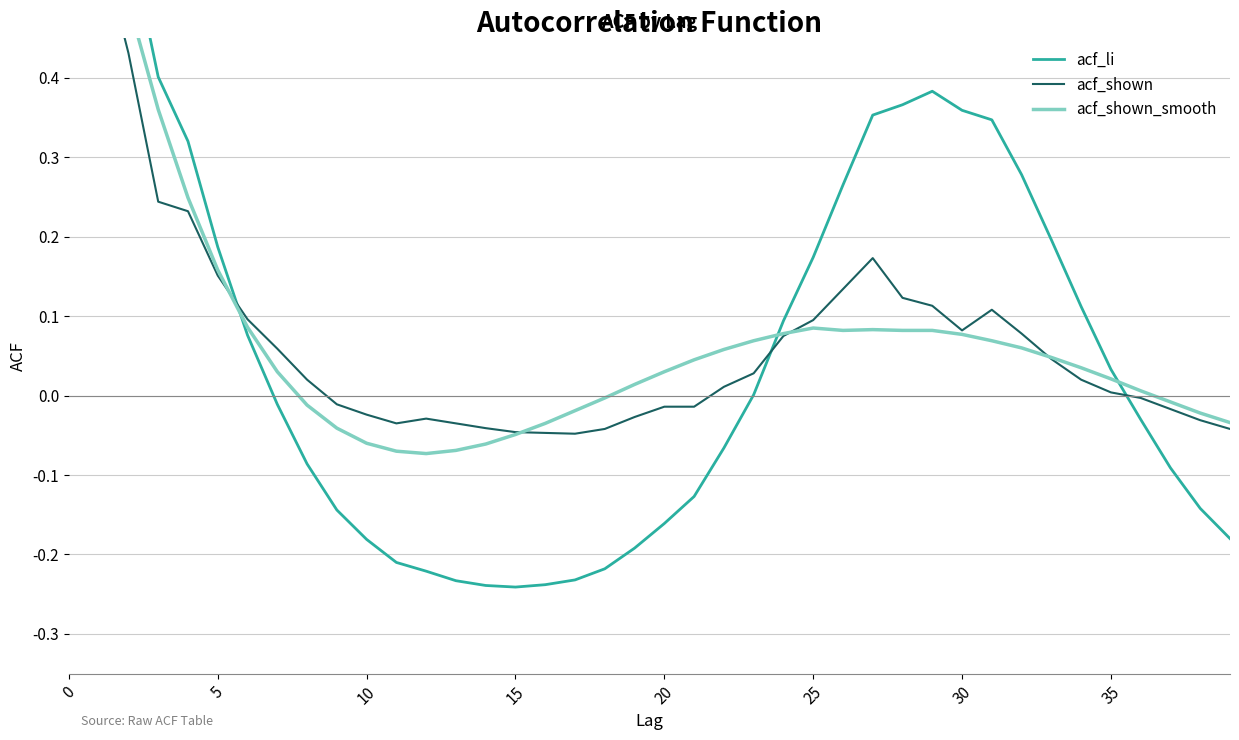

What is the maximum value for acf_shown_smooth?

0.8